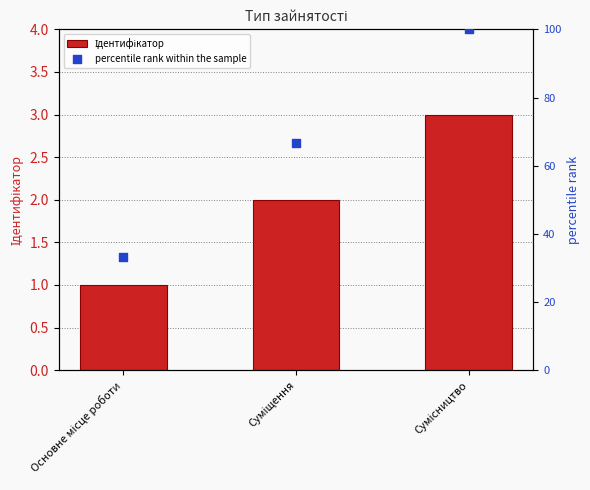

Which series contains the lowest Y value?

Ідентифікатор